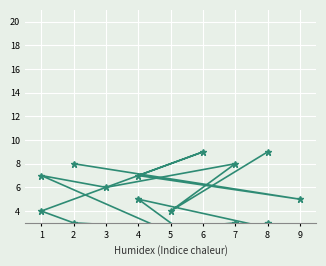

Between which two adjacent categories do col_4 and col_2 first intersect?

1 and 6